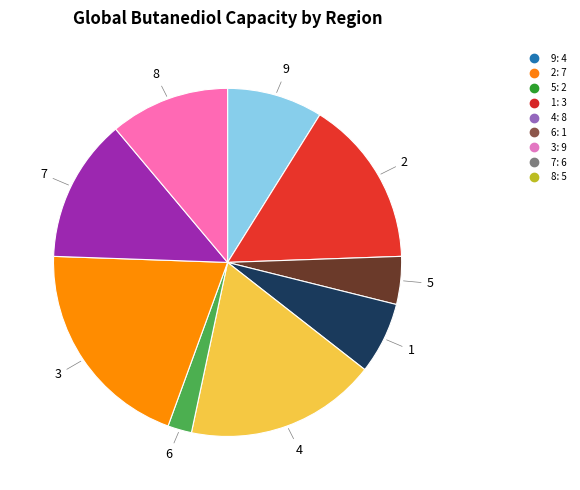

Is there a majority slice in this chart?

No